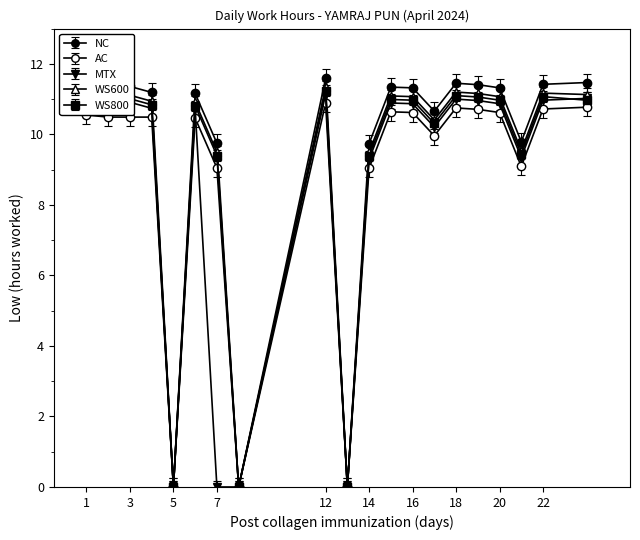

At which label does WS600 reach its peak?

12